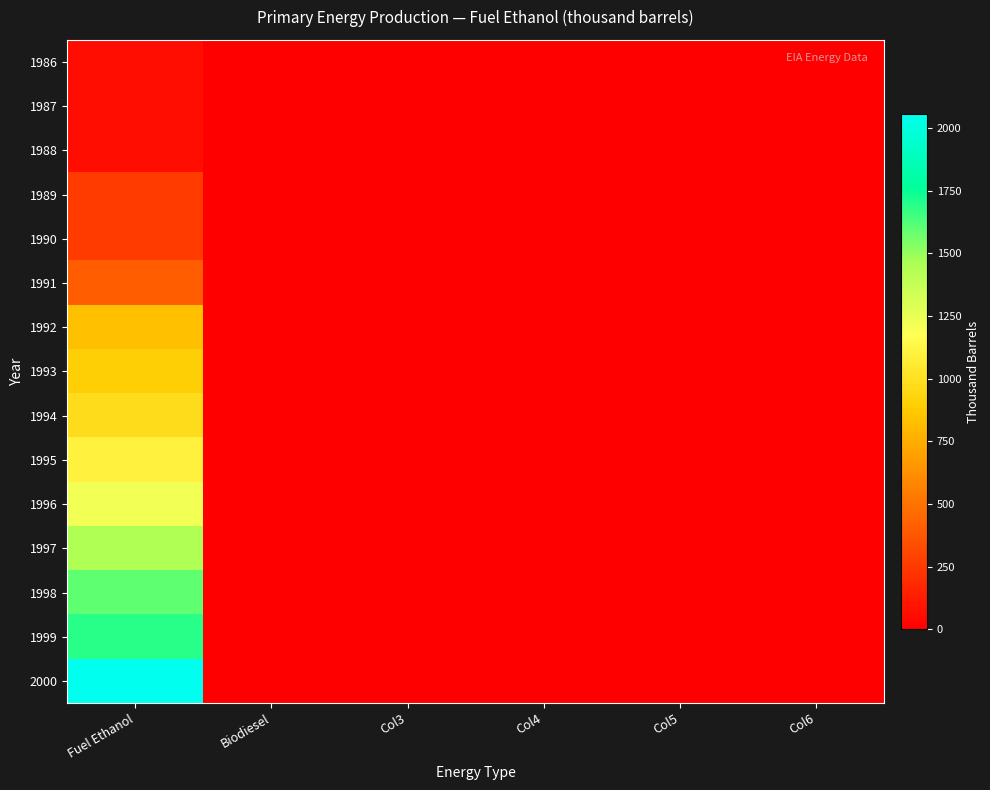

Which series has the widest spread of values?

2000